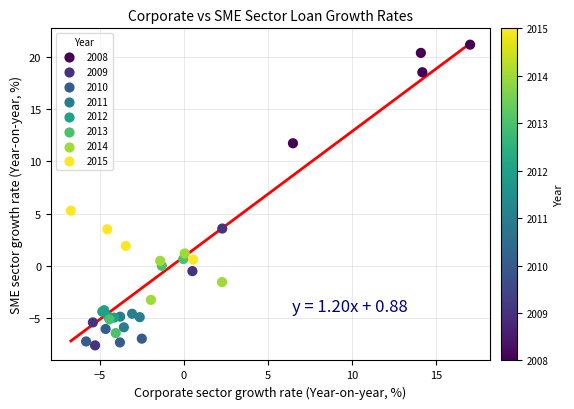

What Y value in the scatter plot is closest to 6?

5.3